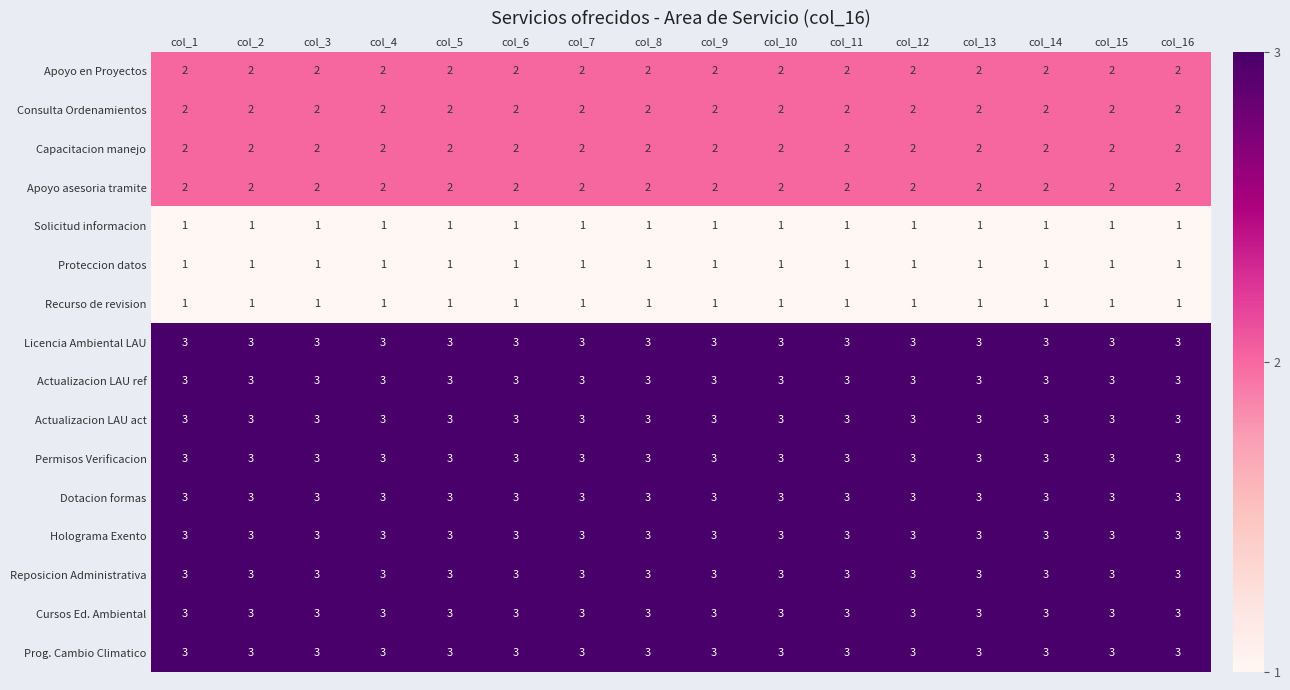

The Actualizacion LAU act series shows 5 at col_6. True or false?

False